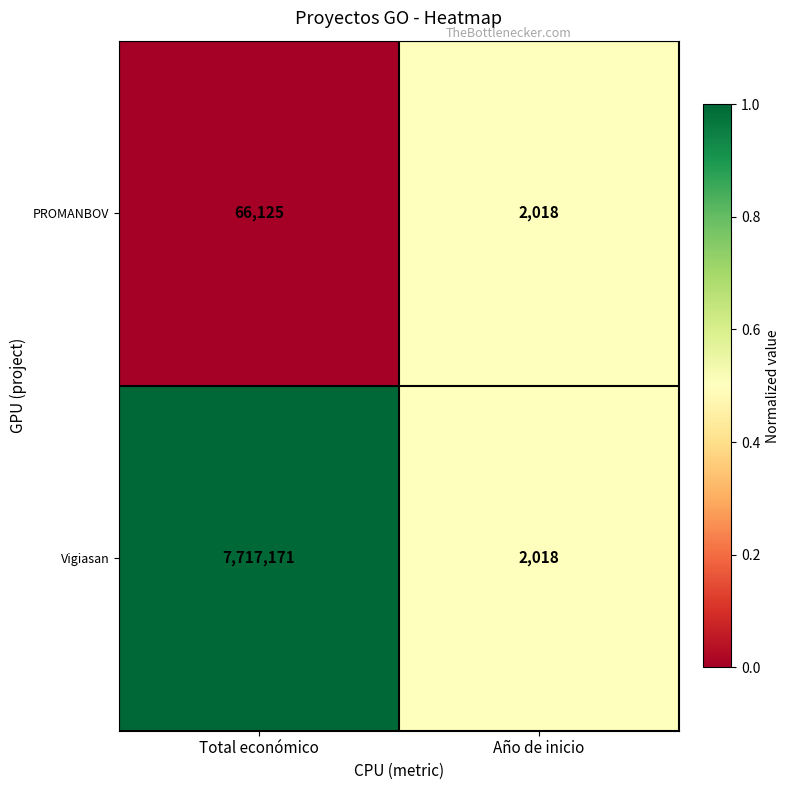

Reading right to left, list all the values displayed in this chart.

PROMANBOV: Año de inicio=2018	Total económico=66125
Vigiasan: Año de inicio=2018	Total económico=7717171